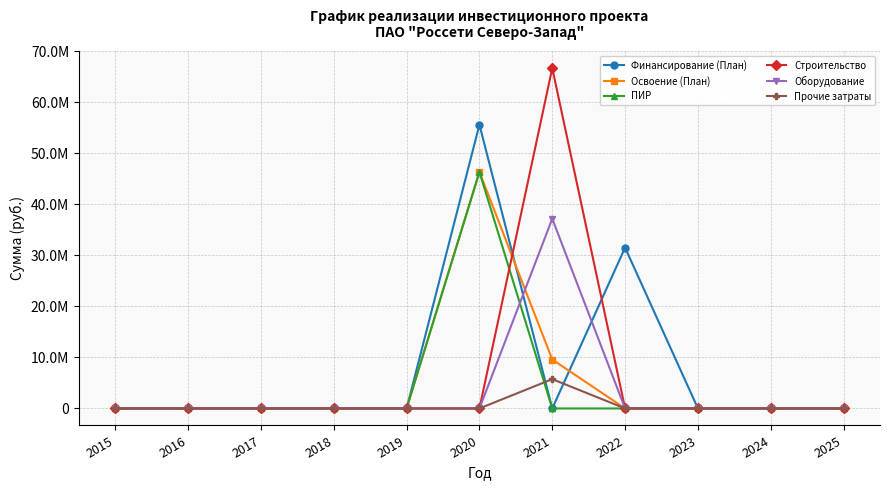

At which label does Освоение (План) reach its minimum?

2015